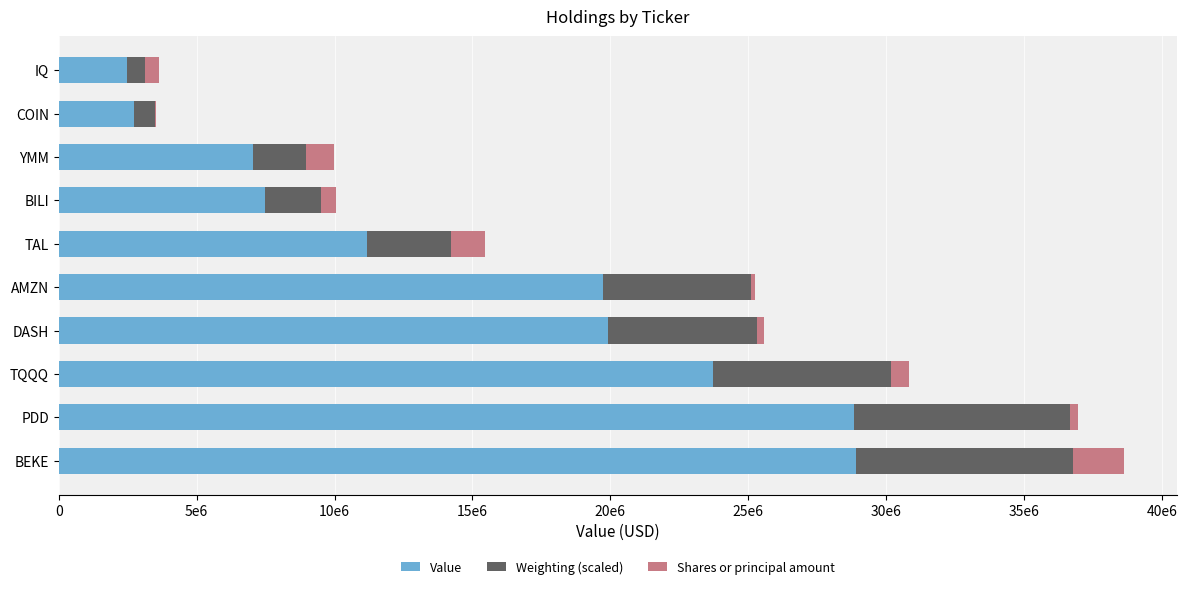

What are all the series names shown in the legend?

Value, Weighting (scaled), Shares or principal amount